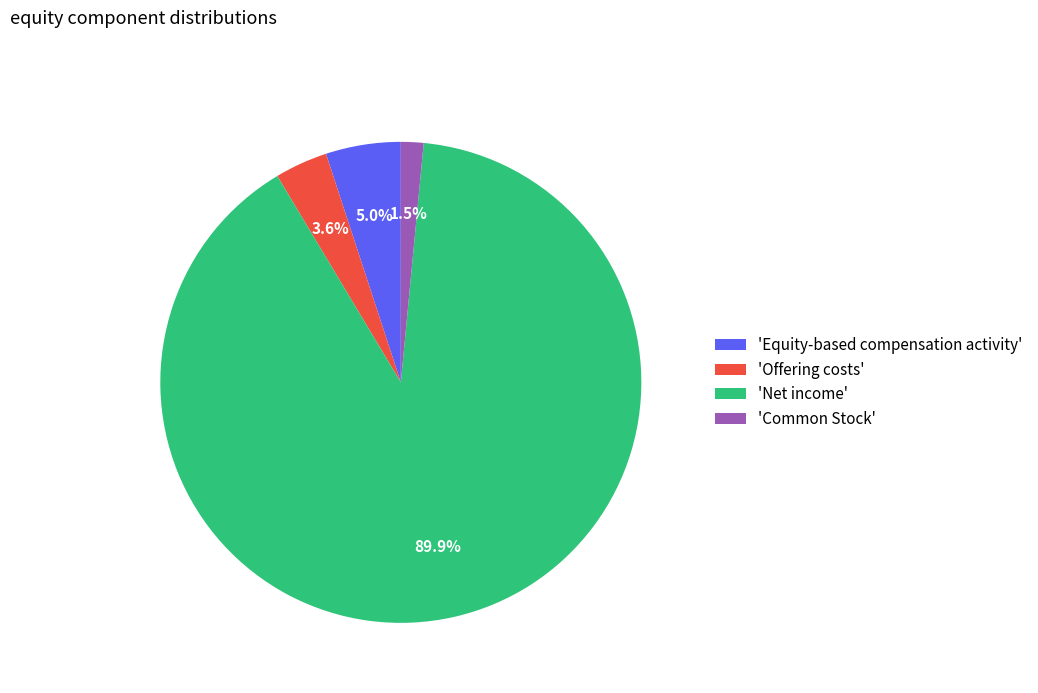

What is the ratio of the value at 'Equity-based compensation activity' to the value at 'Offering costs'?

1.4